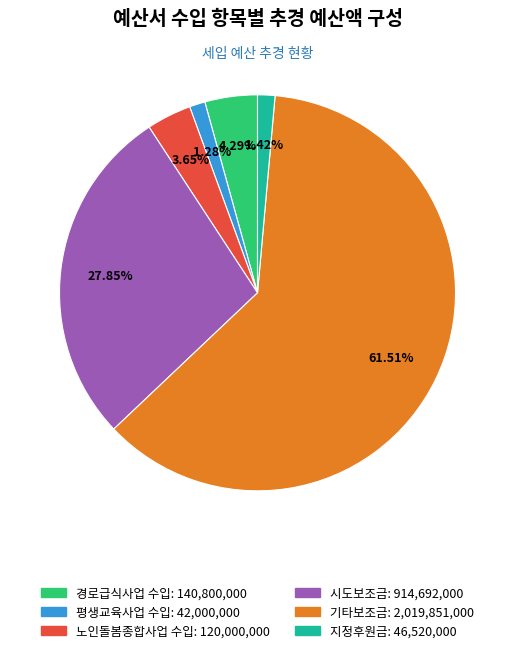

True or false: 경로급식사업 수입 accounts for 18% of the total.

False